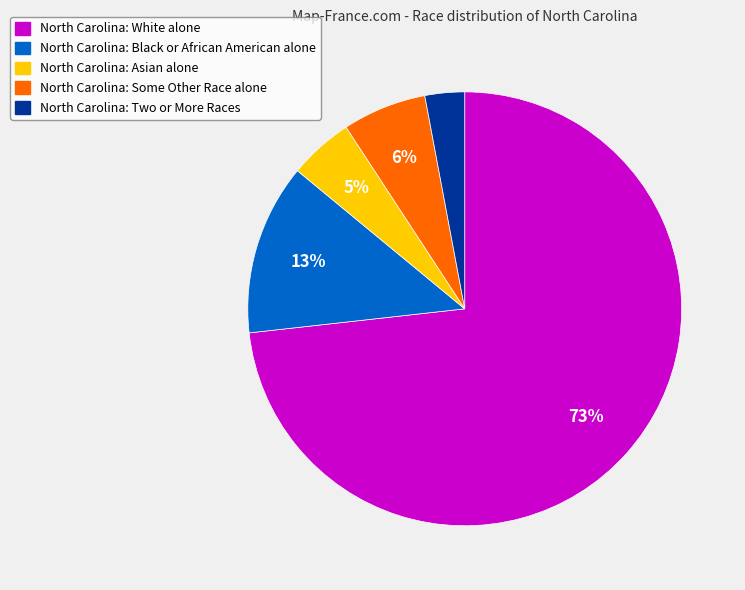

Is there any slice that represents more than half of the pie?

Yes